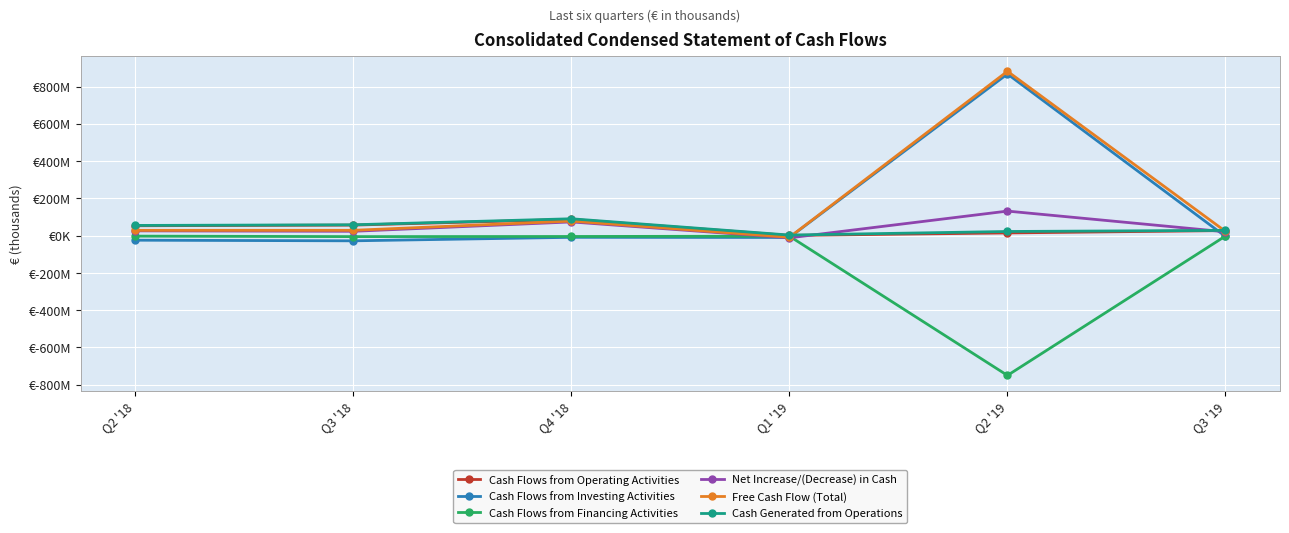

What position from the left is Q4 '18?

3